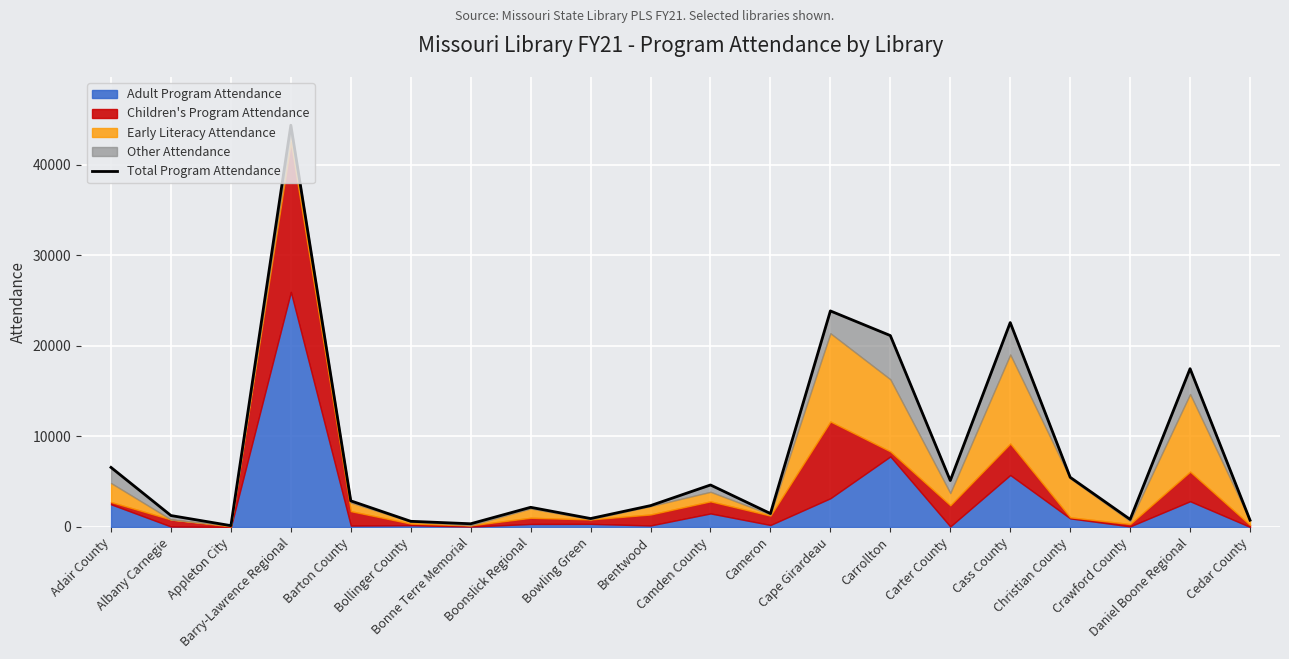

What is the sum of the values at Carter County and Albany Carnegie?

6383